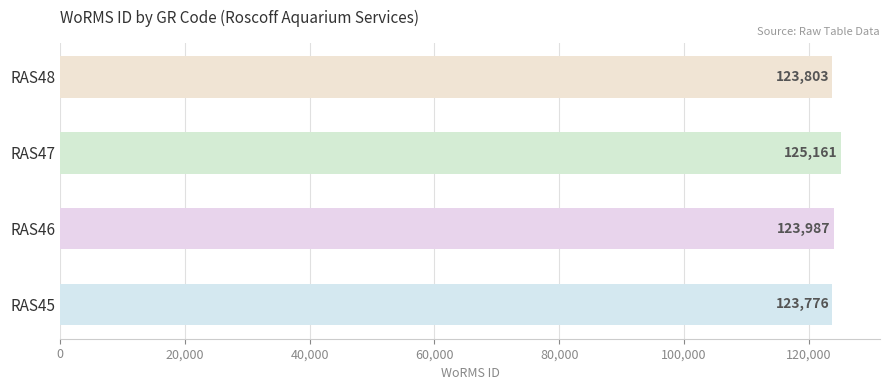

What is the sum of all values?

496727